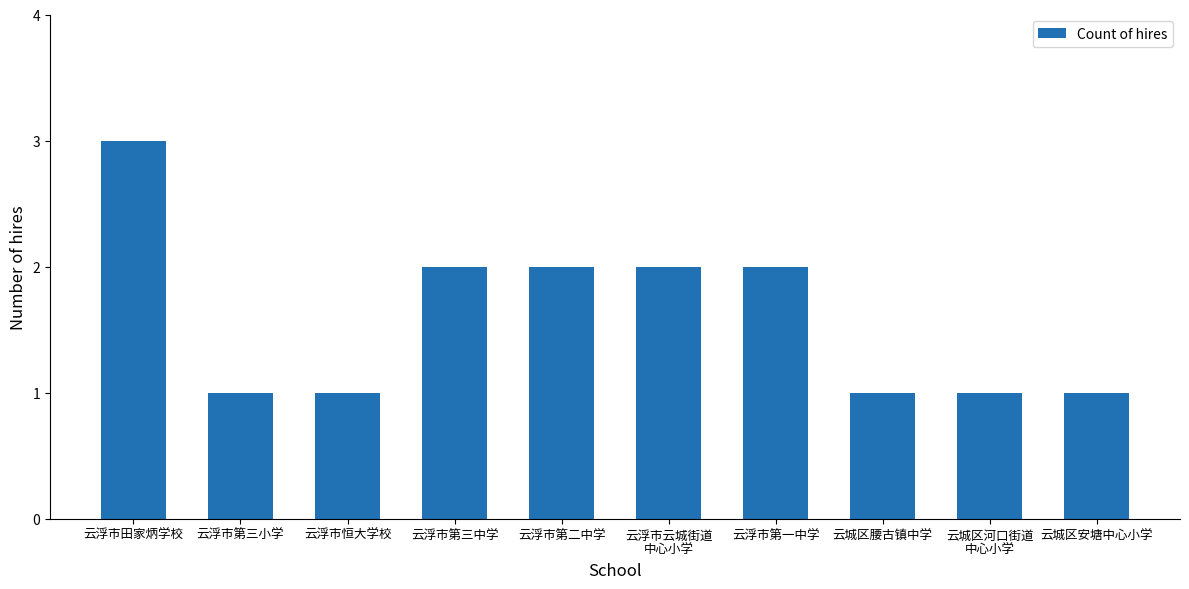

What position from the left is 云浮市恒大学校?

3